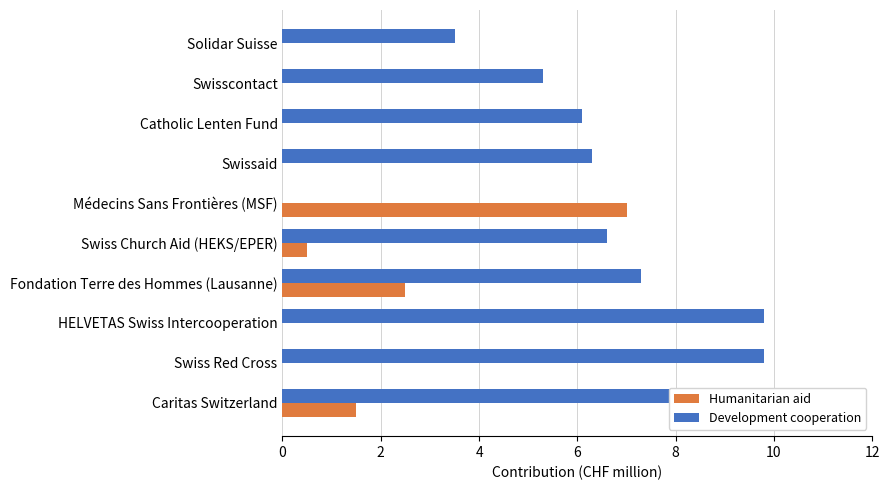

Is it true that Development cooperation equals 9.8 at Swiss Red Cross?

True